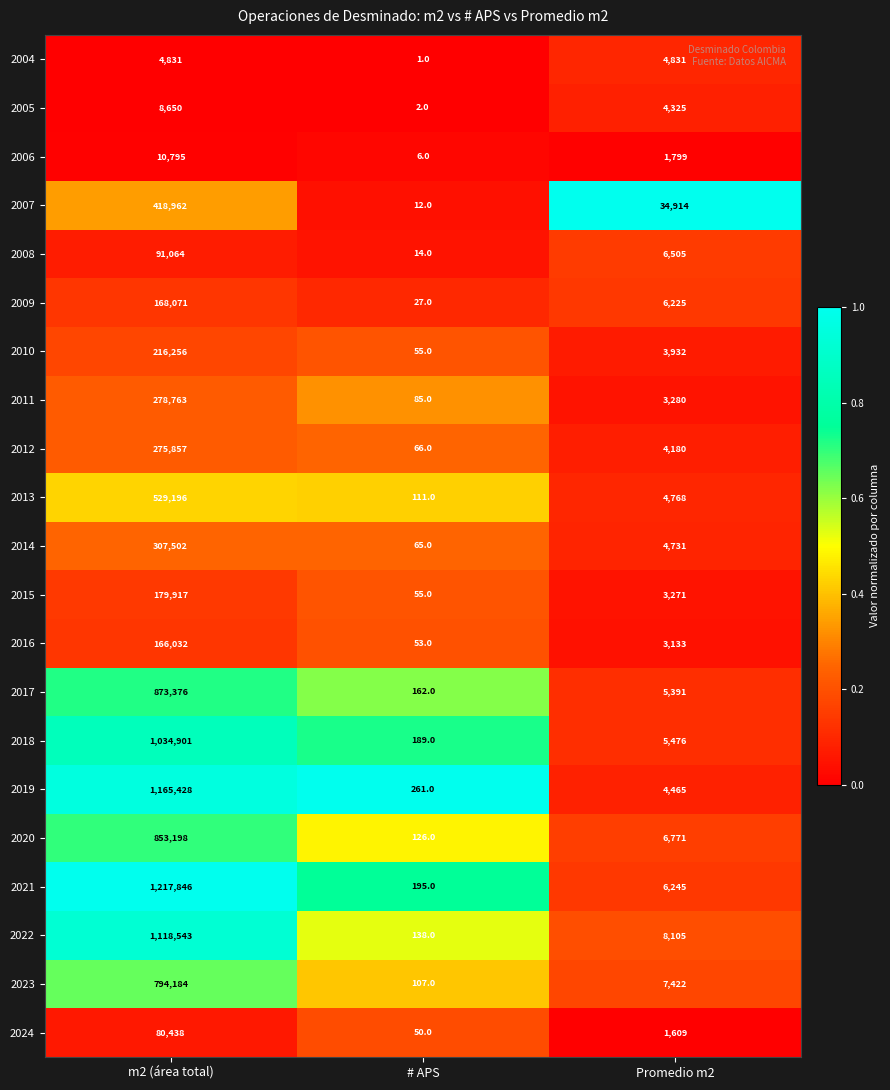

Which series changed the most between m2 (área total) and # APS?

2021